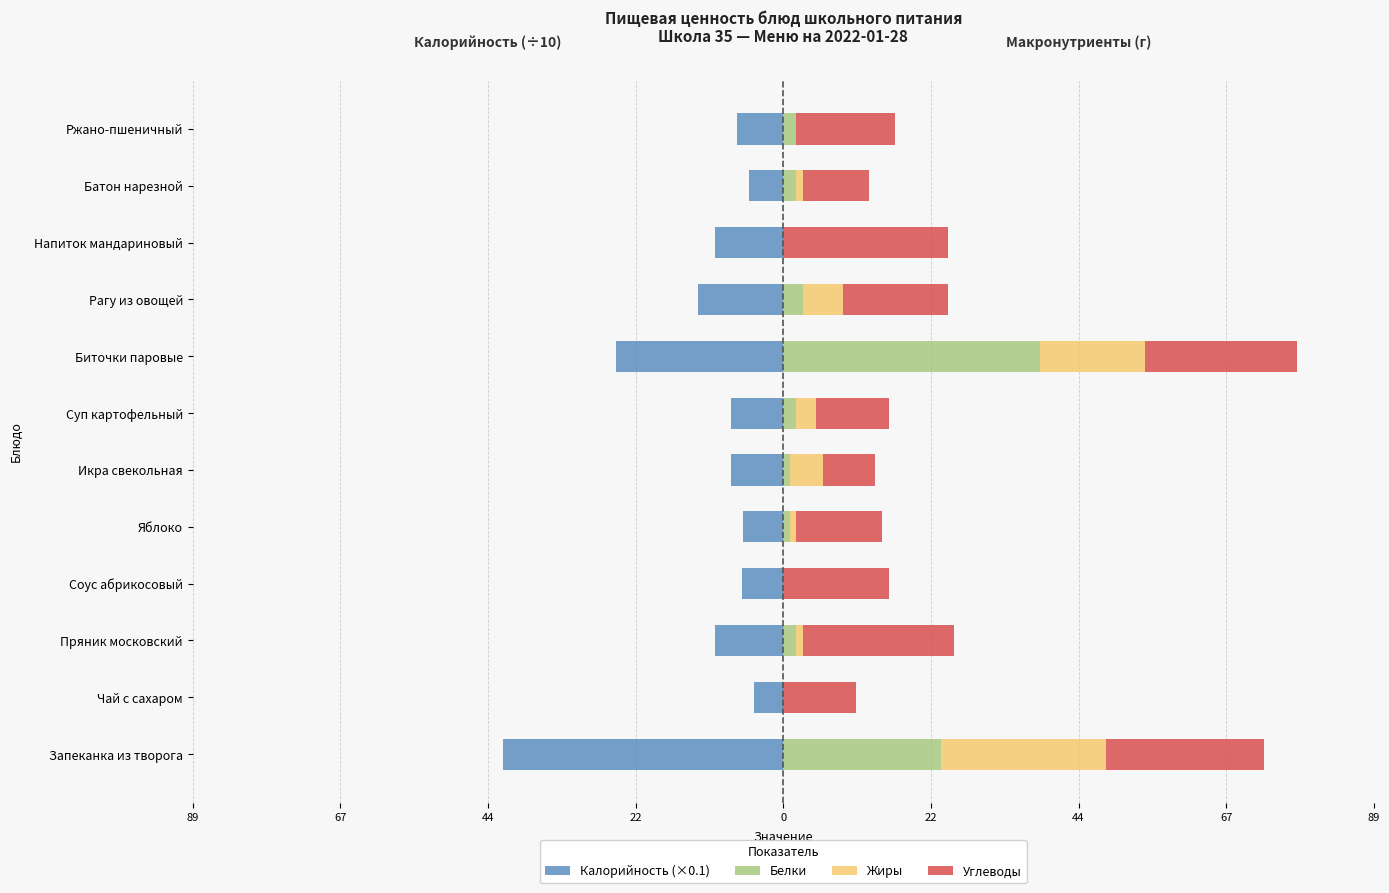

Does the chart contain any negative values?

Yes